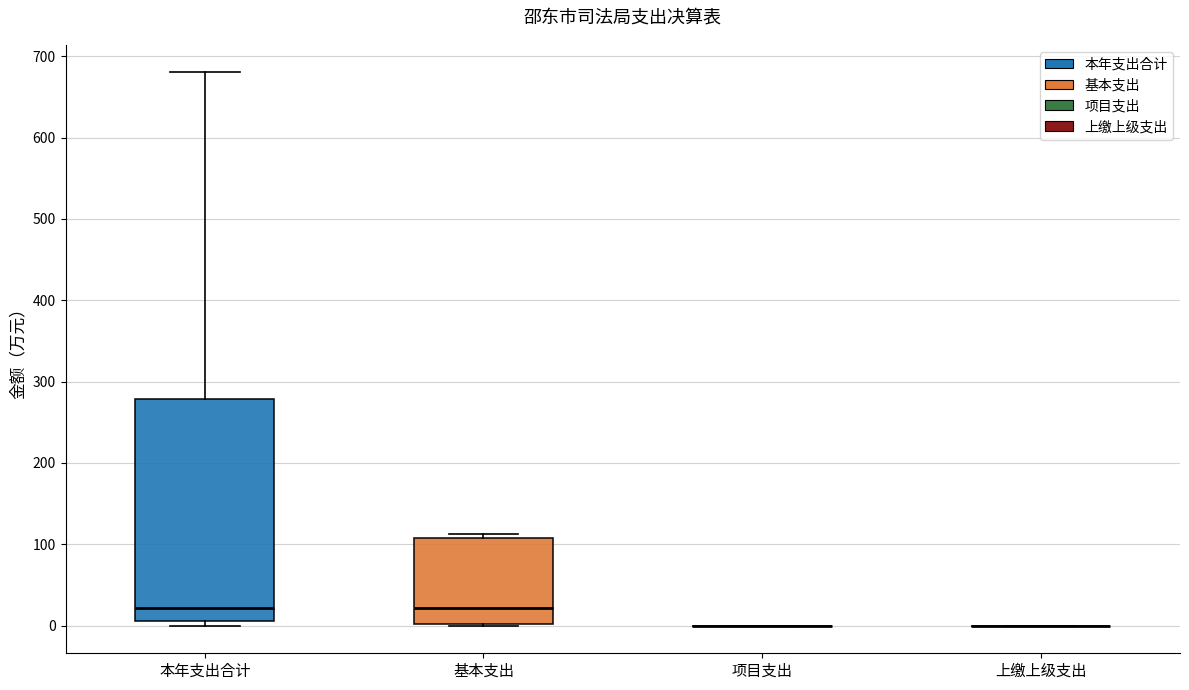

Reading left to right, read every box against the y-axis: the position of its median line, the range the box covers, and the ends of its whiskers. The values are not printed on the chart, so give them approximately, as read against the axis.

本年支出合计: median 20, box 10 to 280, whiskers 0 to 680
基本支出: median 20, box 0 to 110, whiskers 0 to 110 (just above the box's upper edge)
项目支出: box collapsed to a line at 0, whiskers 0 to 0
上缴上级支出: box collapsed to a line at 0, whiskers 0 to 0